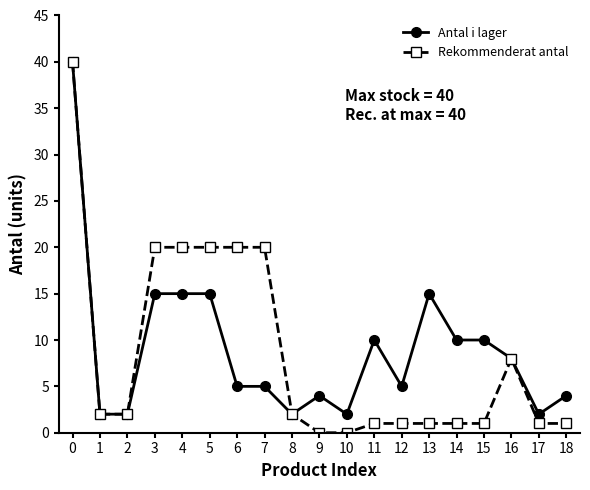

At 5, list the series in order from smallest to largest.

Antal i lager, Rekommenderat antal